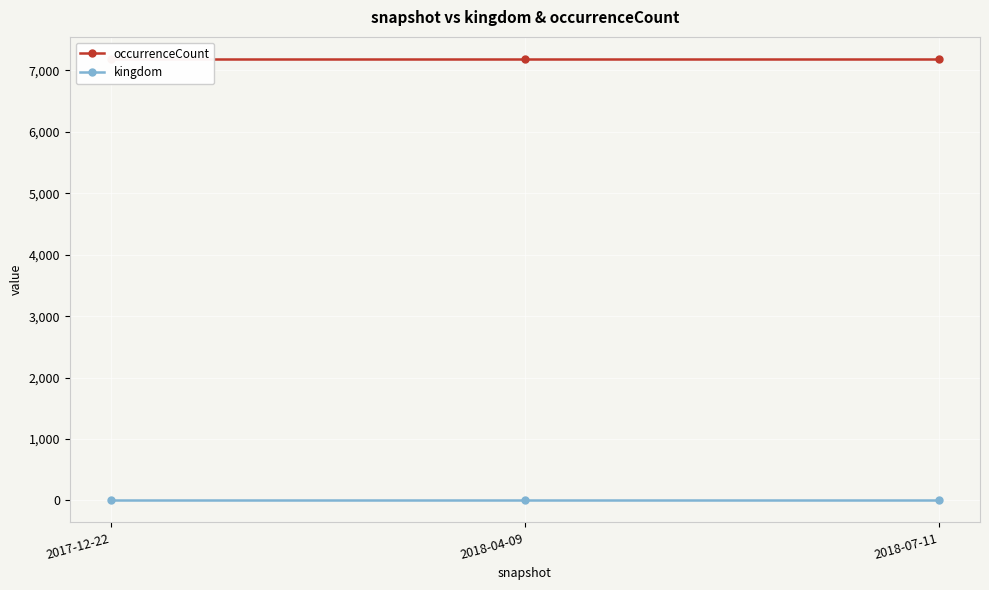

List the labels in order of occurrenceCount value, smallest first.

2017-12-22, 2018-04-09, 2018-07-11